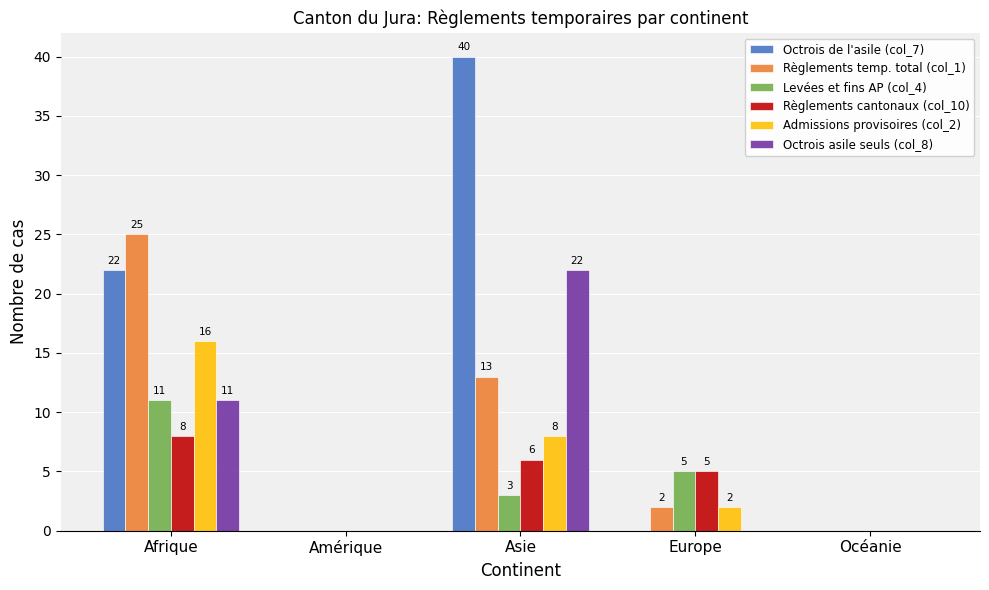

Reading left to right, list all the values displayed in this chart.

Octrois de l'asile (col_7): Afrique=22	Amérique=0	Asie=40	Europe=0	Océanie=0
Règlements temp. total (col_1): Afrique=25	Amérique=0	Asie=13	Europe=2	Océanie=0
Levées et fins AP (col_4): Afrique=11	Amérique=0	Asie=3	Europe=5	Océanie=0
Règlements cantonaux (col_10): Afrique=8	Amérique=0	Asie=6	Europe=5	Océanie=0
Admissions provisoires (col_2): Afrique=16	Amérique=0	Asie=8	Europe=2	Océanie=0
Octrois asile seuls (col_8): Afrique=11	Amérique=0	Asie=22	Europe=0	Océanie=0